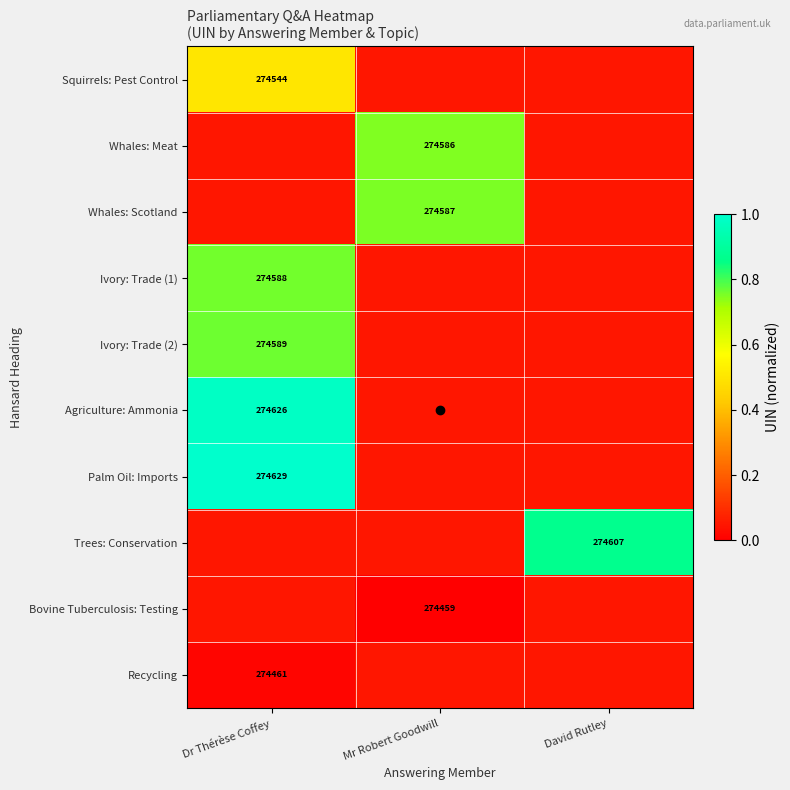

Where is Squirrels: Pest Control nearest to the value 0?

Mr Robert Goodwill